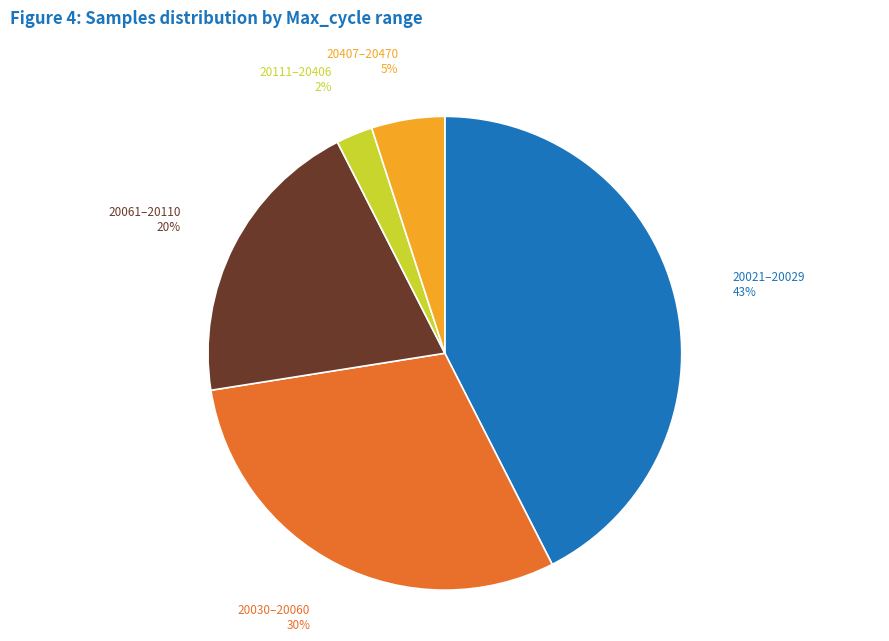

Is it true that 20111–20406 is 11% of the pie?

False